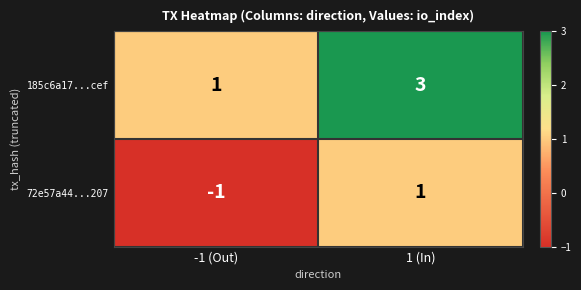

Is it true that 185c6a17...cef equals 4 at 1 (In)?

False